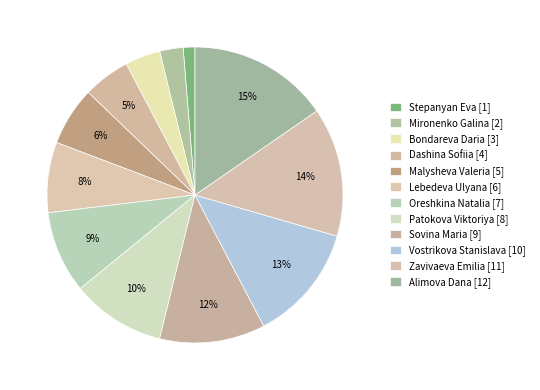

Combined, do Patokova Viktoriya and Alimova Dana account for over 50%?

No